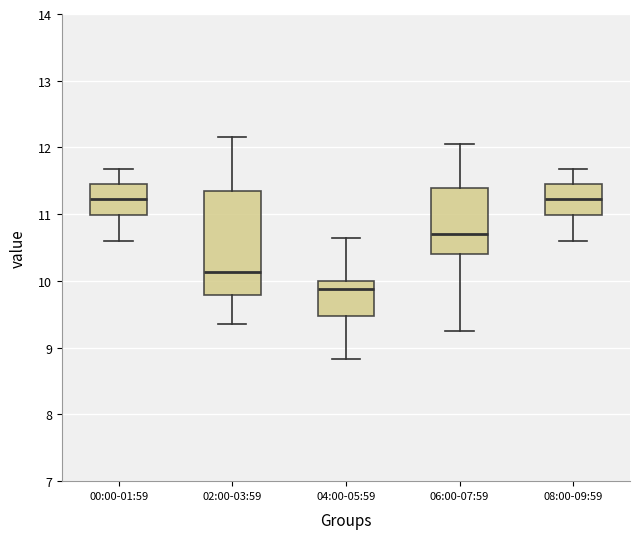

Reading left to right, transcribe this box plot: for each box, give where its median line is, the range the box spans, and where its two whiskers end, as read against the y-axis. The values are not printed on the chart, so give them approximately, as read against the axis.

00:00-01:59: median 11.2, box 11.0 to 11.5, whiskers 10.6 to 11.7
02:00-03:59: median 10.1, box 9.8 to 11.3, whiskers 9.4 to 12.2
04:00-05:59: median 9.9, box 9.5 to 10.0, whiskers 8.8 to 10.7
06:00-07:59: median 10.7, box 10.4 to 11.4, whiskers 9.3 to 12.1
08:00-09:59: median 11.2, box 11.0 to 11.5, whiskers 10.6 to 11.7